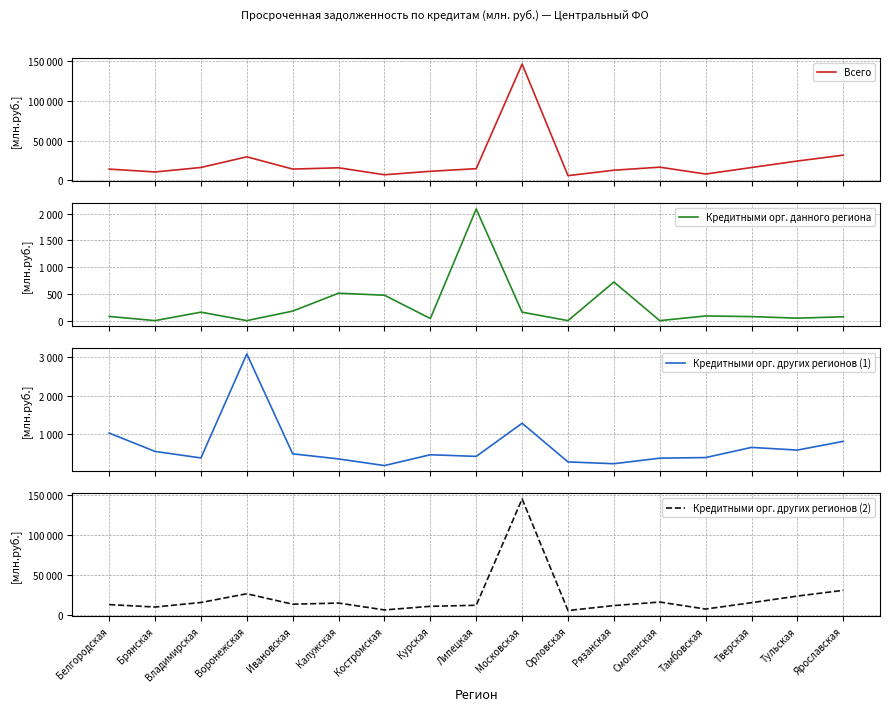

True or false: Кредитными орг. других регионов (2) and Кредитными орг. данного региона intersect in this chart.

False